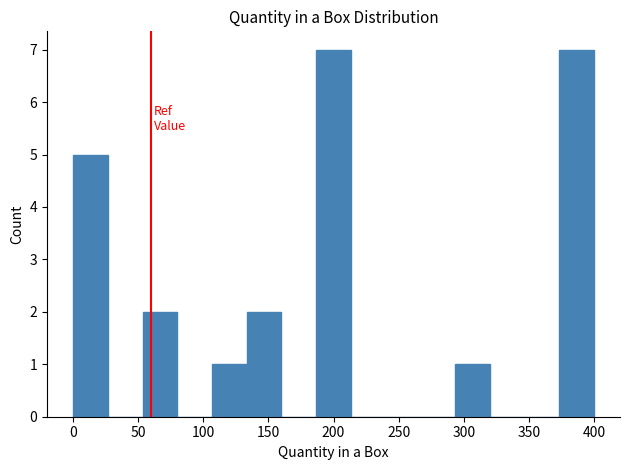

How tall is the bar that spans 185 to 215 on the x-axis? Neither the bar edges nor the heights are printed on the chart, so give them approximately, as read against the axes.

7